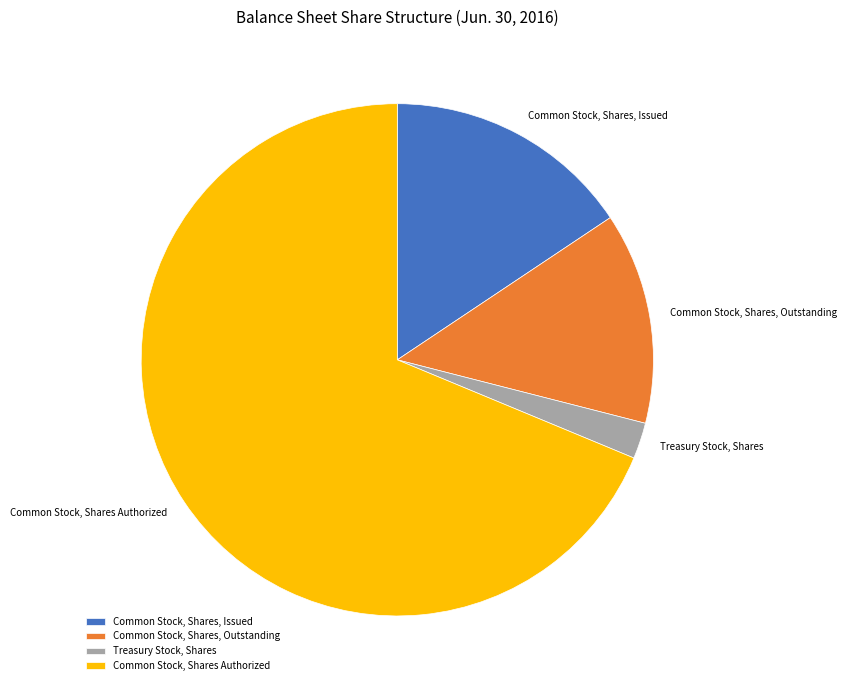

Which slice is the smallest?

Treasury Stock, Shares